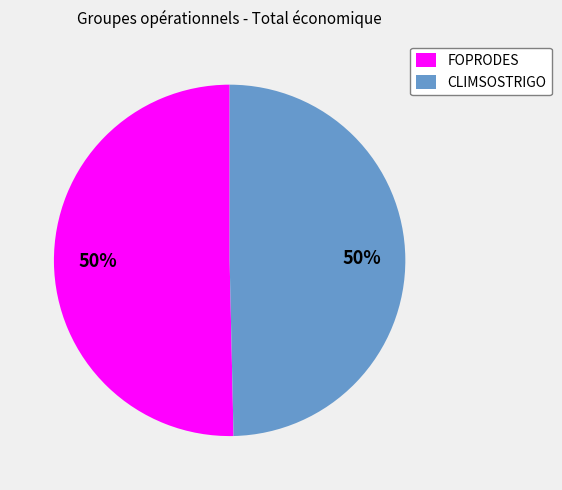

How many slices are in this pie chart?

2